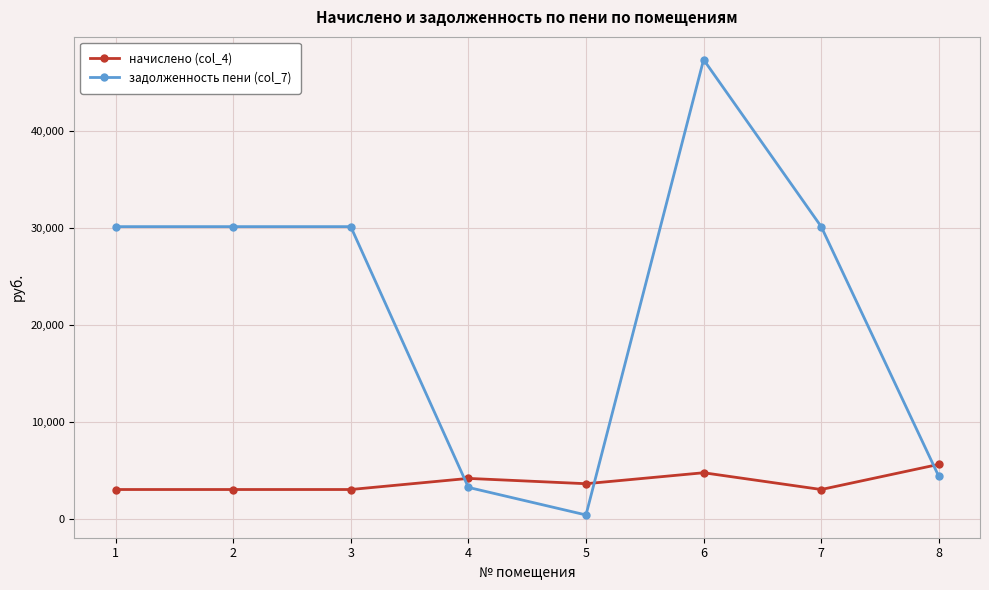

Which label corresponds to the largest value in the chart?

6